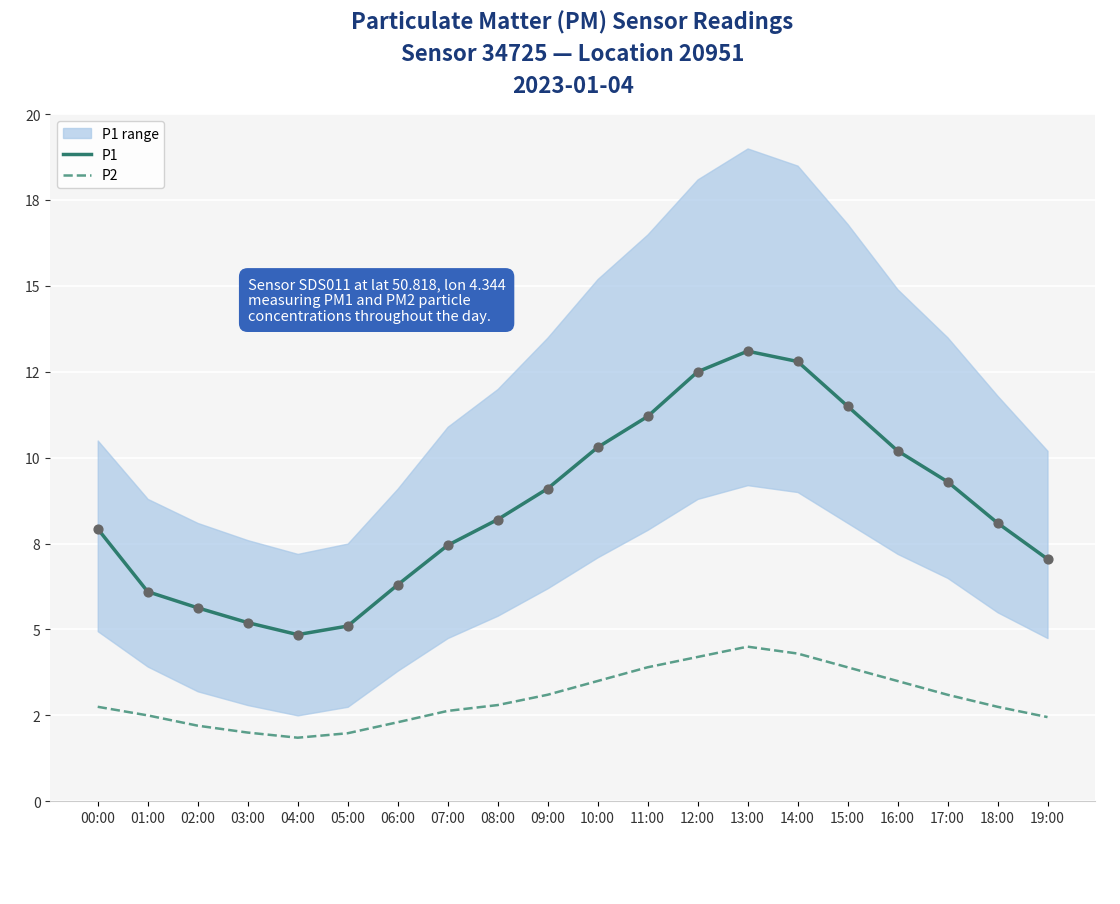

Which series has the largest total across all categories?

P1